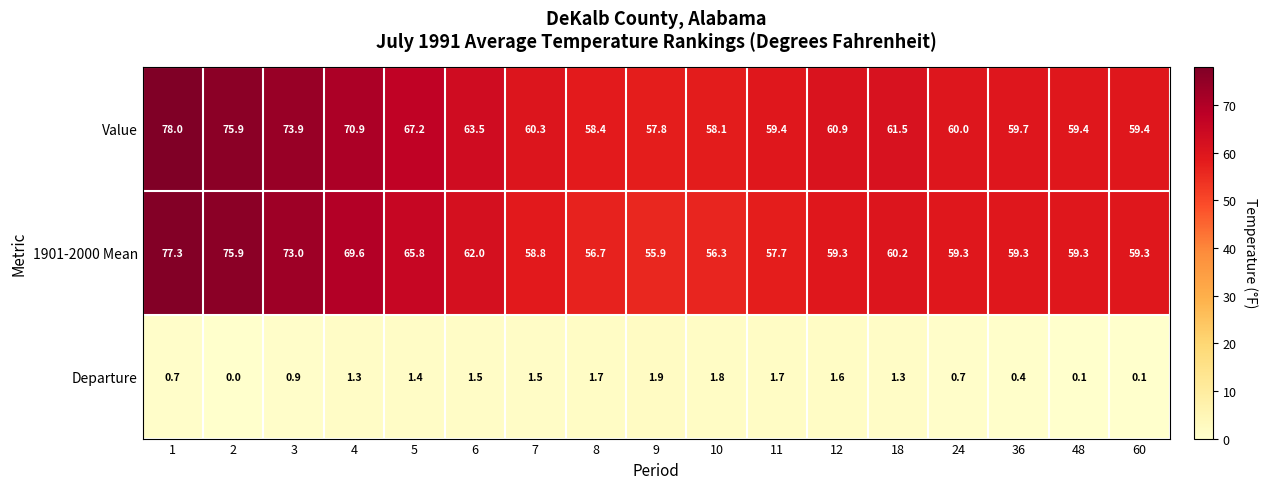

What is the greatest value displayed?

78.0